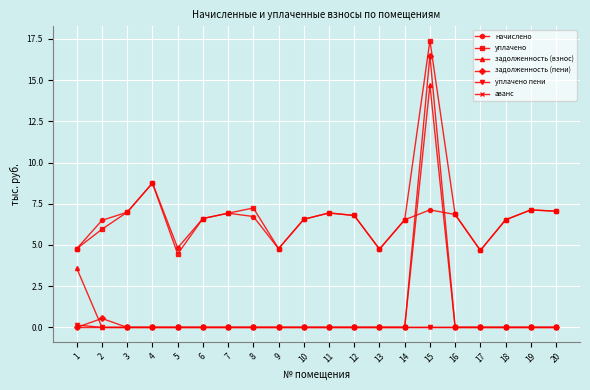

What is the approximate value of уплачено at 15?

17.4